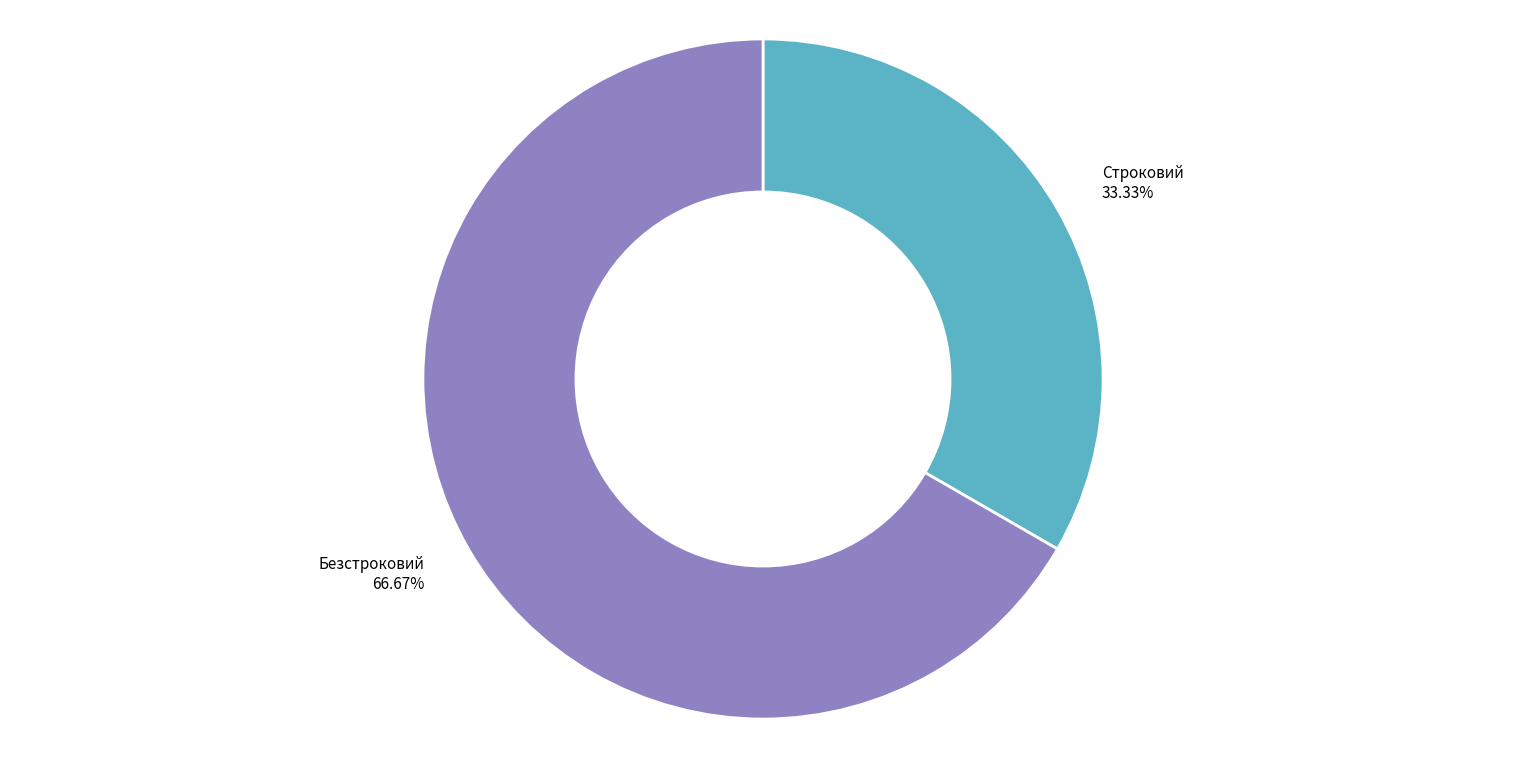

To the nearest percent, what percentage of the pie is Строковий?

33%